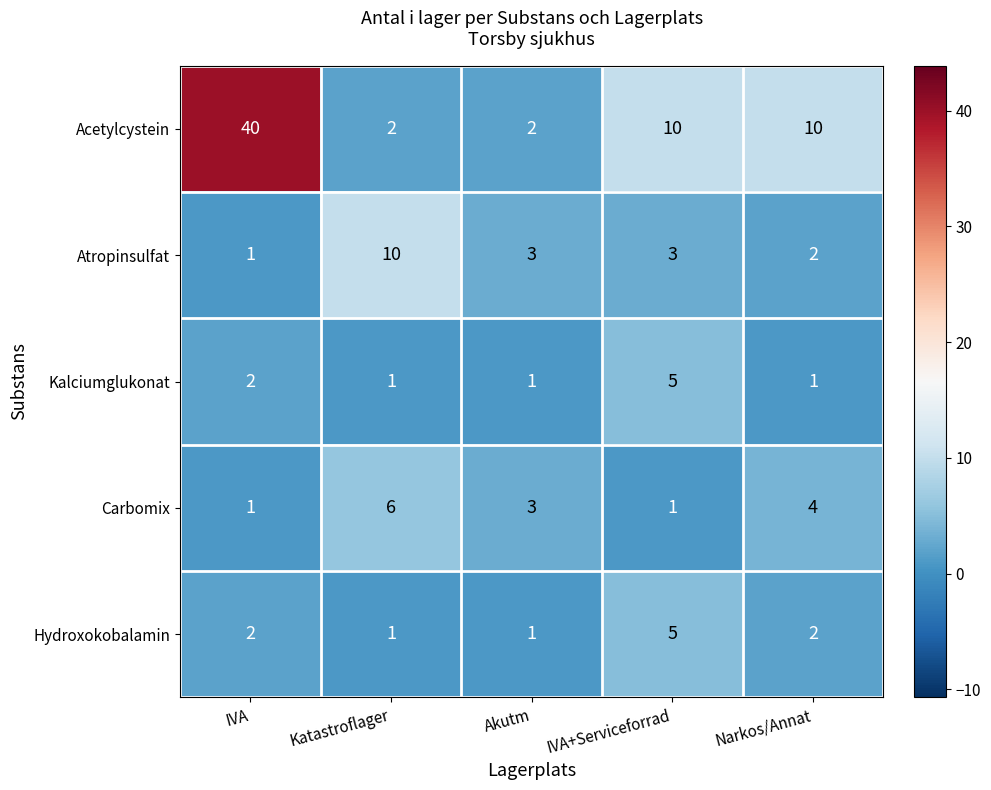

Which series has the widest spread of values?

Acetylcystein